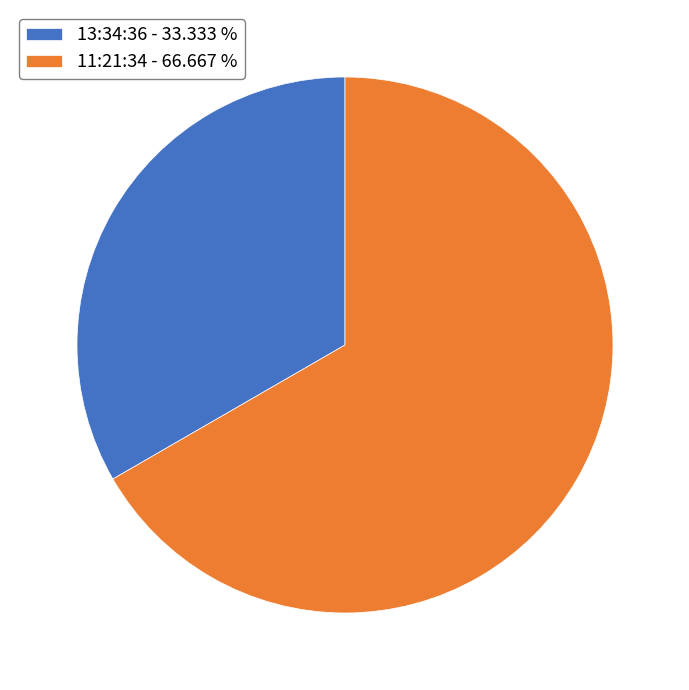

True or false: 11:21:34 accounts for 67% of the total.

True